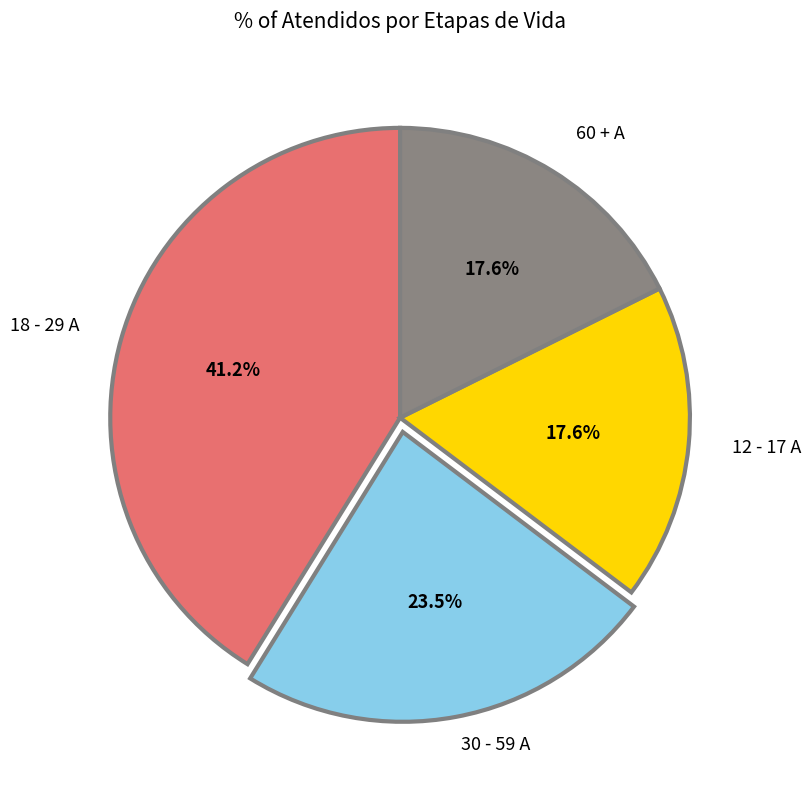

Combined, do 60 + A and 12 - 17 A account for over 50%?

No